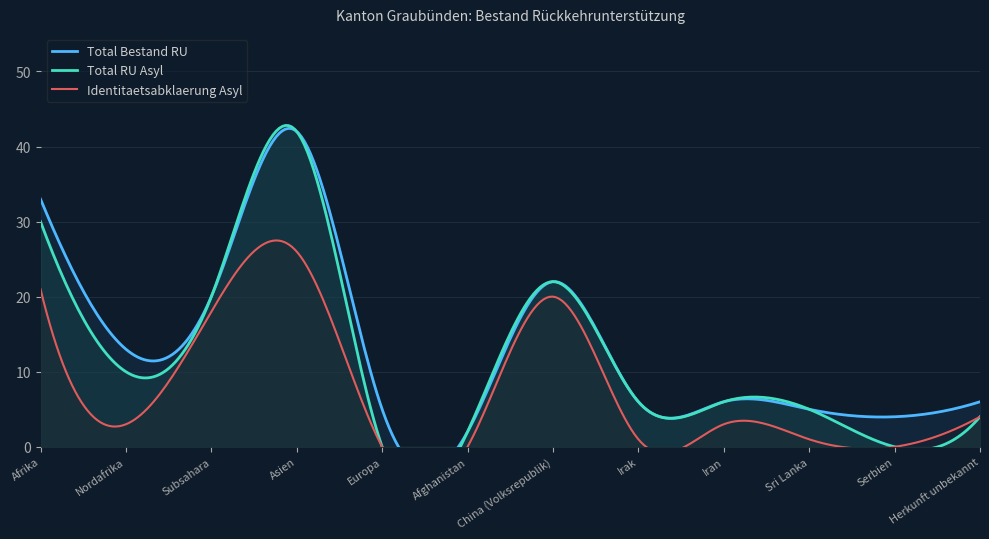

At which label is Identitaetsabklaerung Asyl closest to 13?

Subsahara